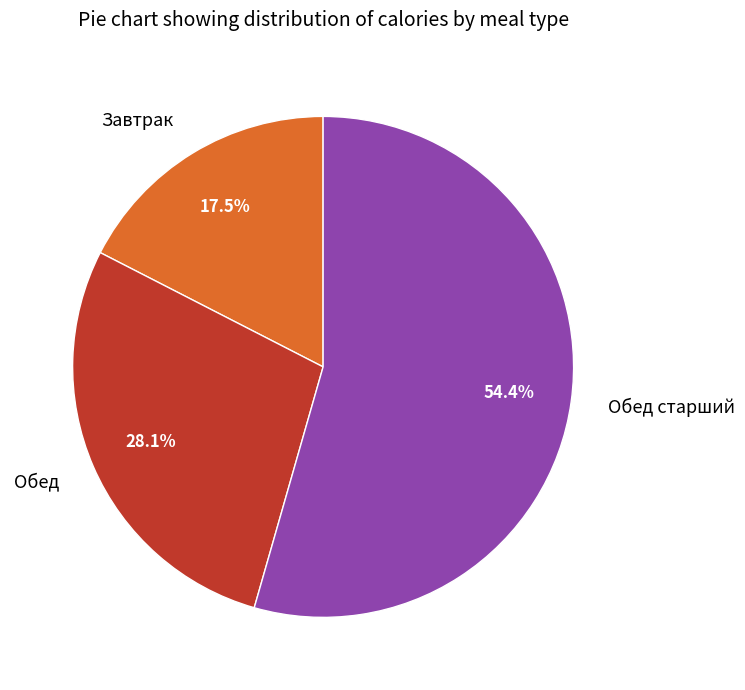

True or false: Обед старший accounts for 54% of the total.

True